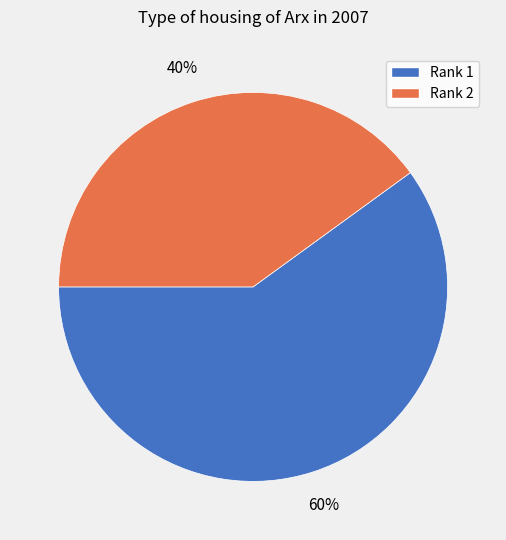

To the nearest percent, what is the average slice percentage?

50%